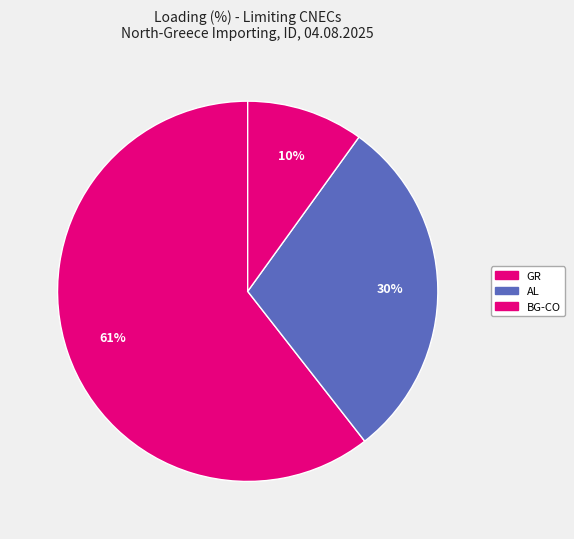

How many segments does this pie chart have?

3